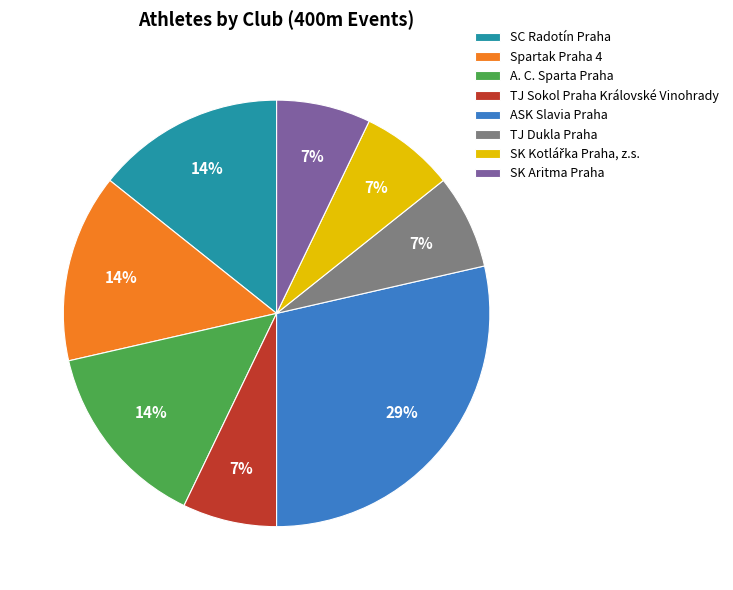

Does any single category account for the majority?

No